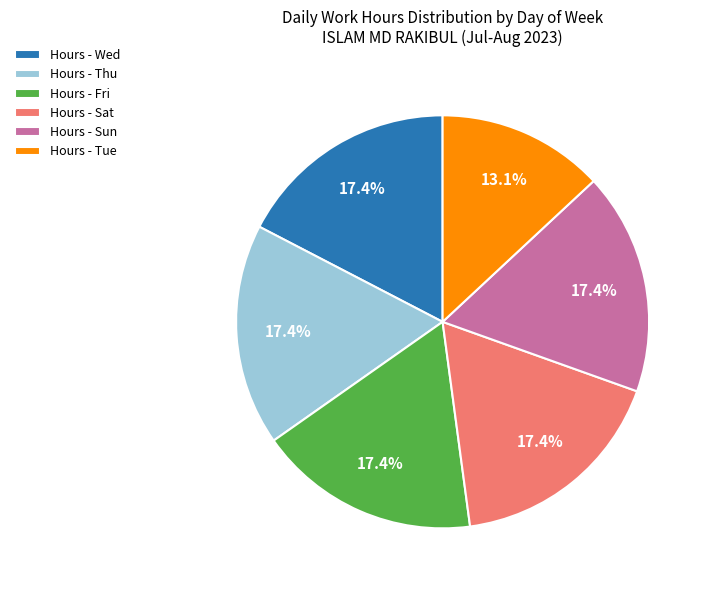

Is the sum of Hours - Thu and Hours - Tue greater than half?

No